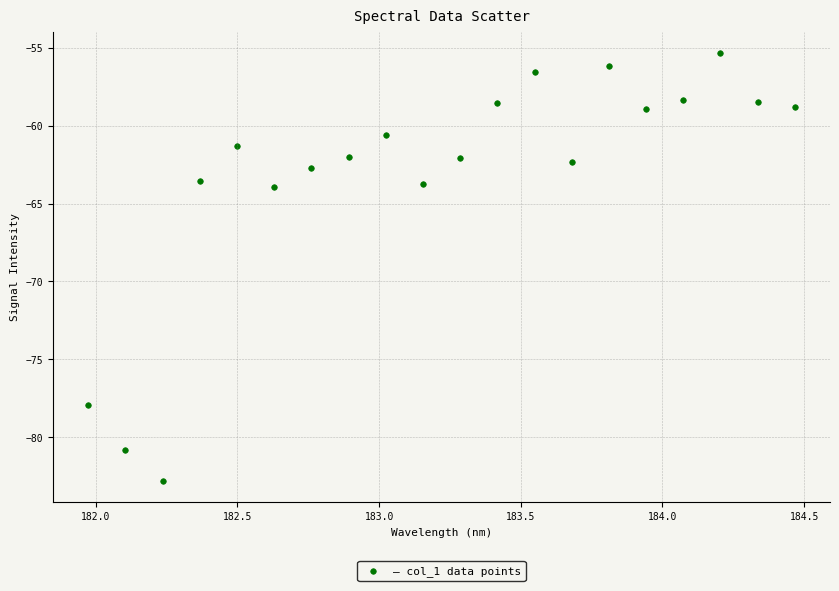

What is the range of X values (max minus min)?

2.5